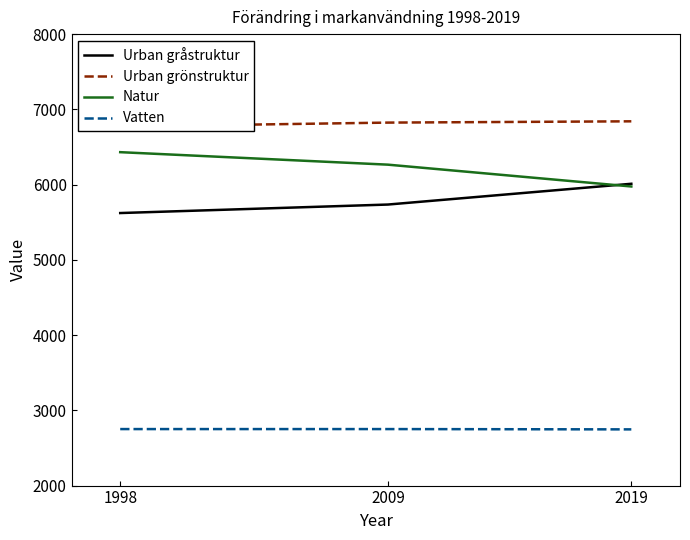

Rank the series by their maximum value, from lowest to highest.

Vatten, Urban gråstruktur, Natur, Urban grönstruktur